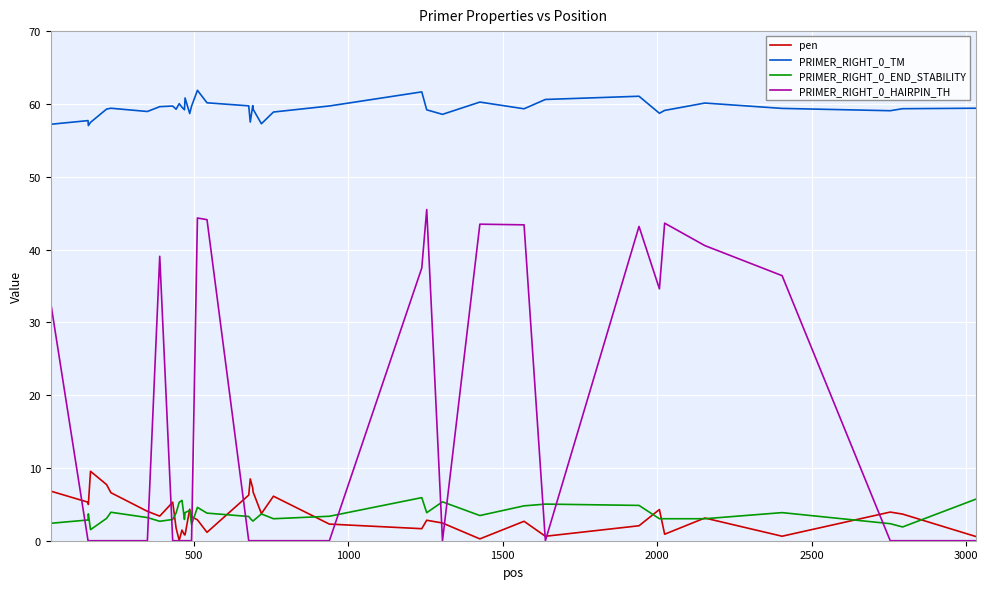

How many lines are shown in the chart?

4